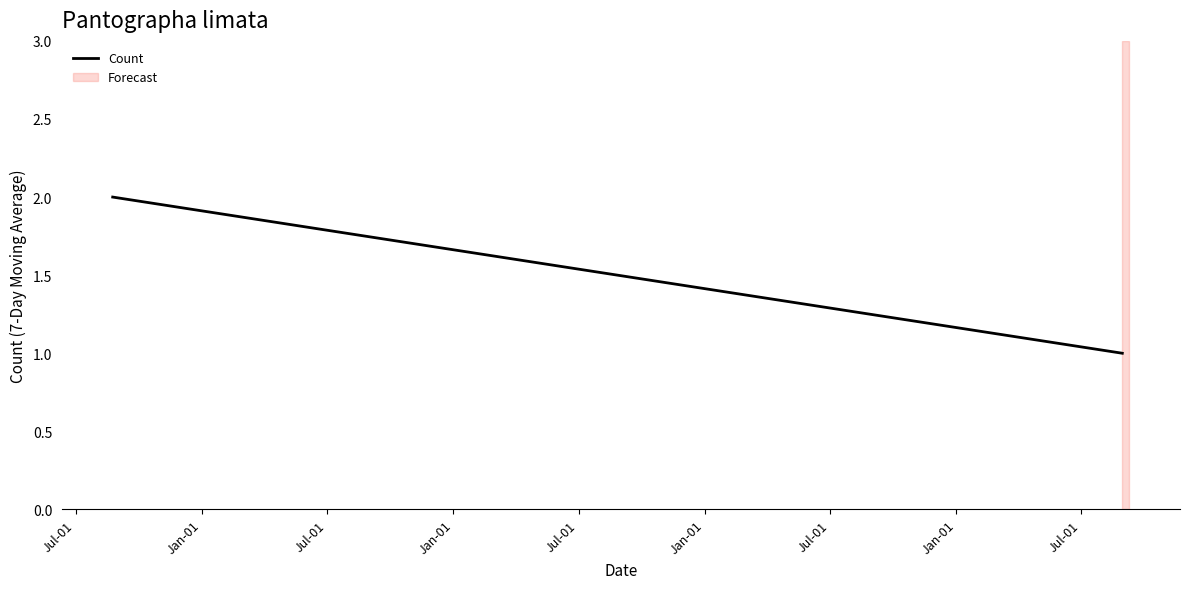

The chart shows a value of 2 at Jul-01. True or false?

True